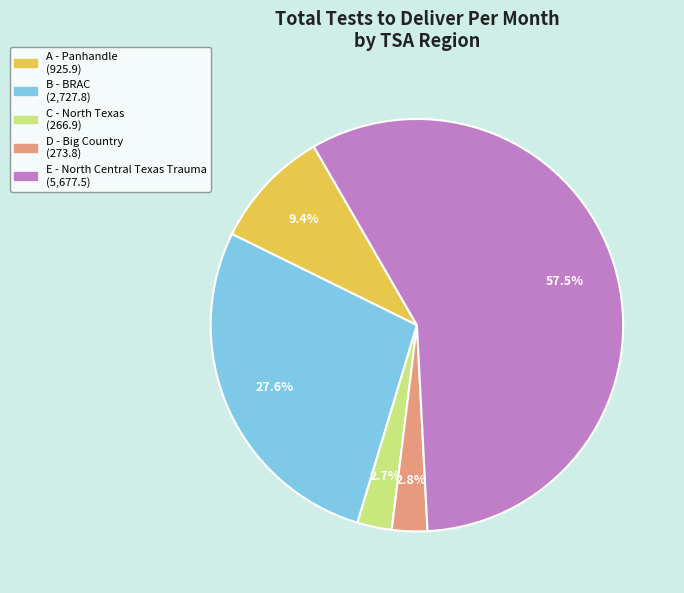

How many segments does this pie chart have?

5